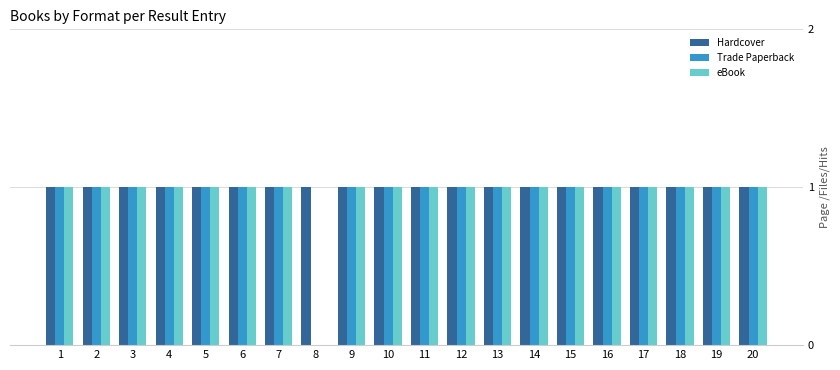

The Hardcover series shows 1 at 5. True or false?

True